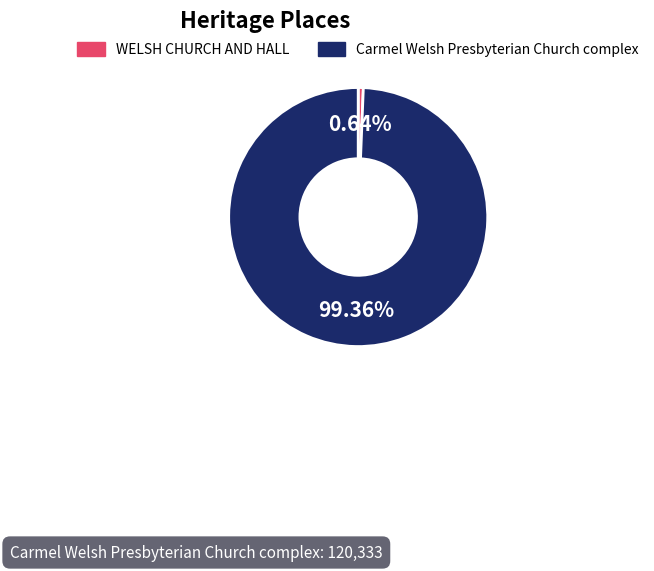

Is WELSH CHURCH AND HALL the majority of the pie?

No